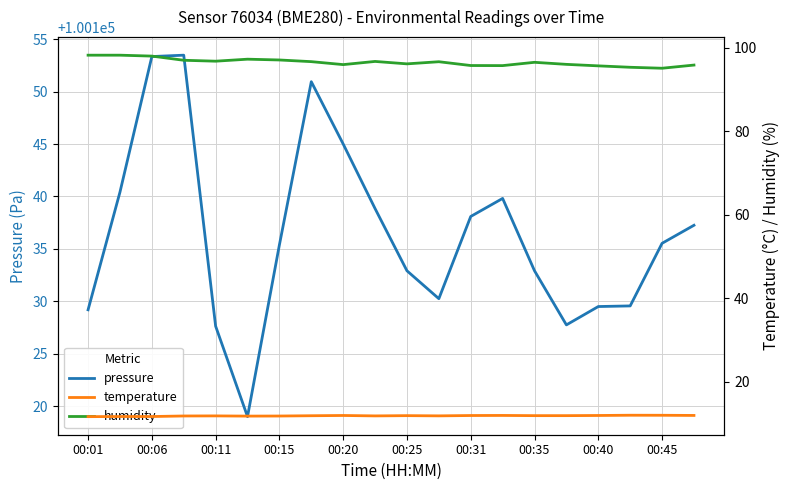

What are all the series names shown in the legend?

pressure, temperature, humidity